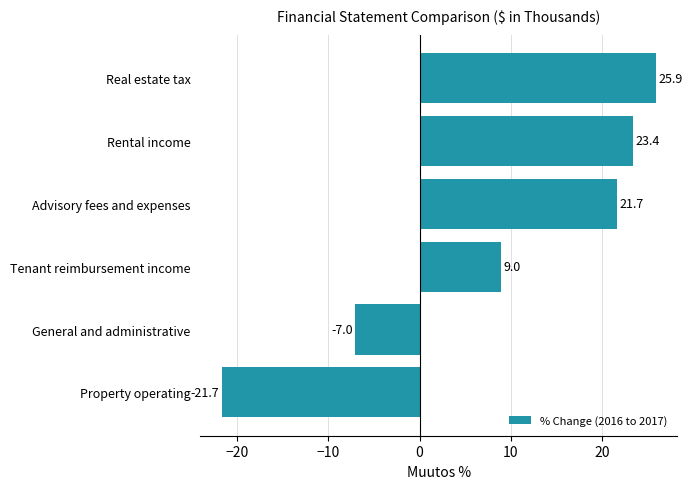

Approximately how many times larger is the value at Tenant reimbursement income compared to Rental income?

0.4